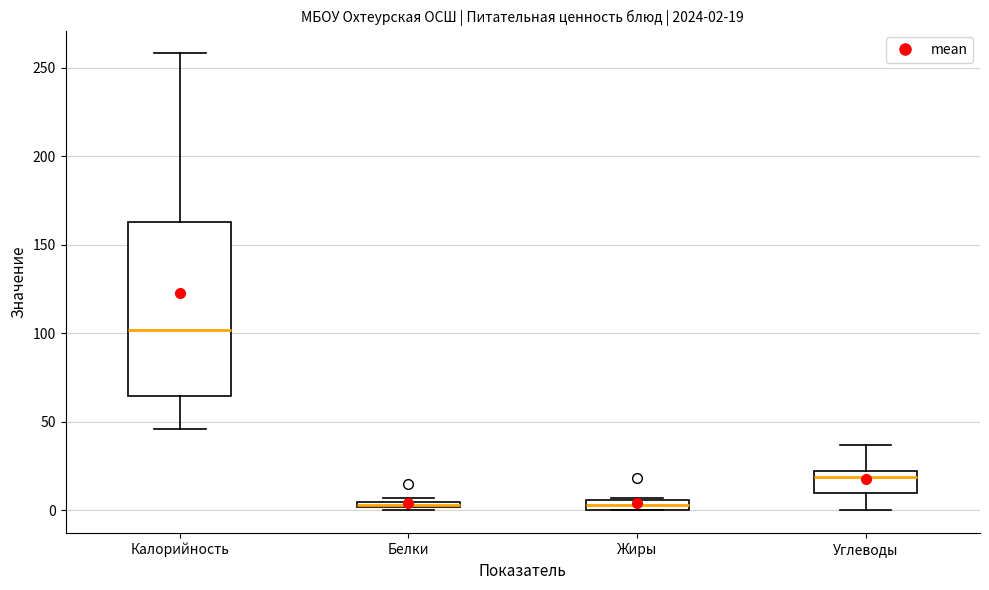

Which box is the tallest, from its lower edge to its upper edge?

Калорийность